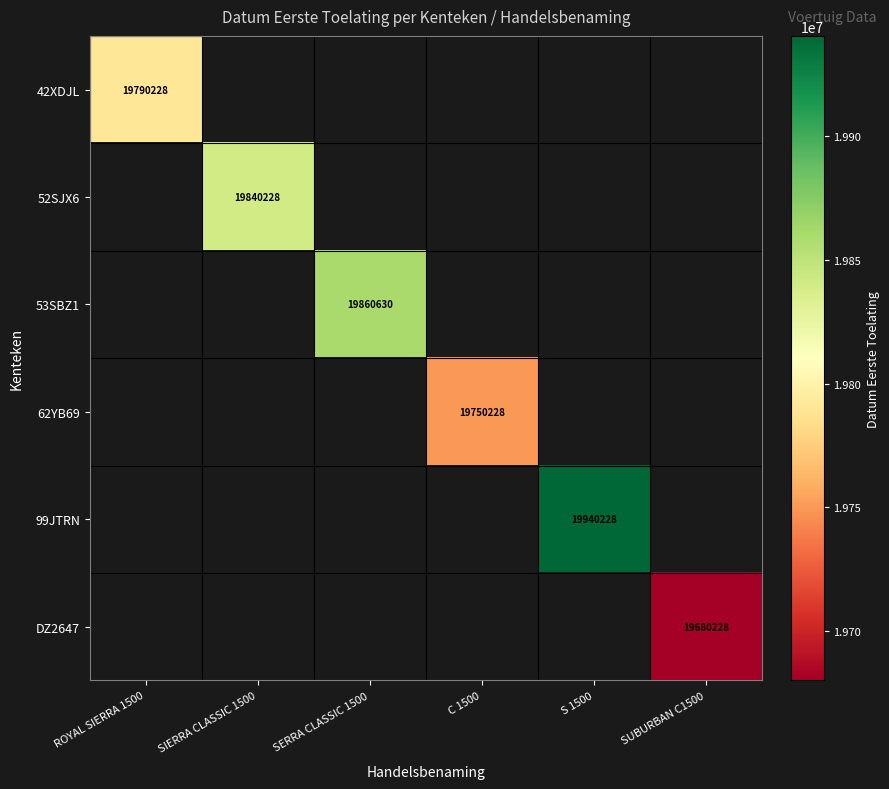

Is it true that 42XDJL equals 26899266 at ROYAL SIERRA 1500?

False